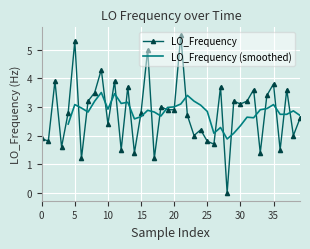

How many values in LO_Frequency are above zero?

39